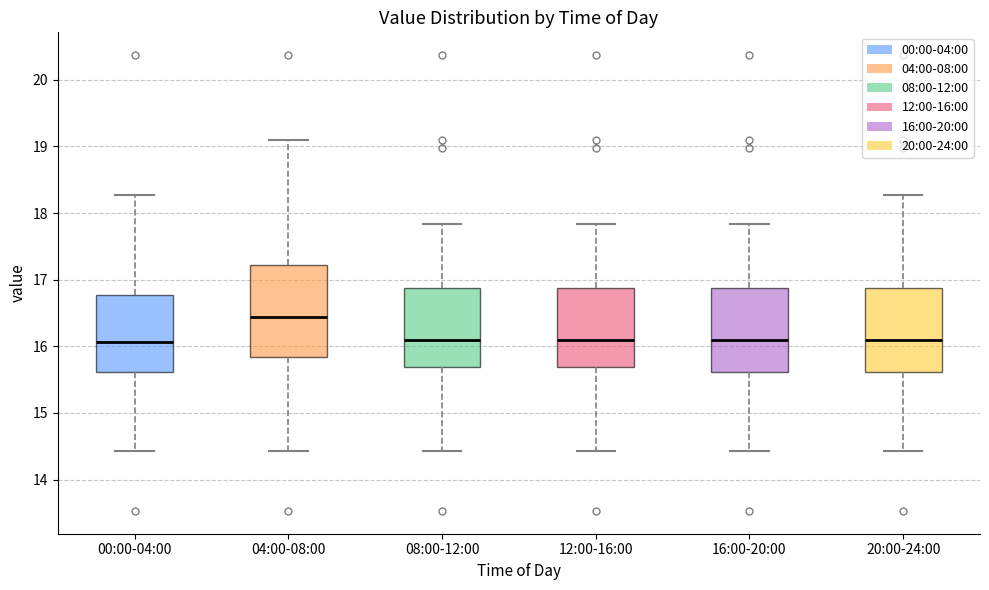

Comparing the boxes themselves (not the whiskers), which one is the tallest?

04:00-08:00